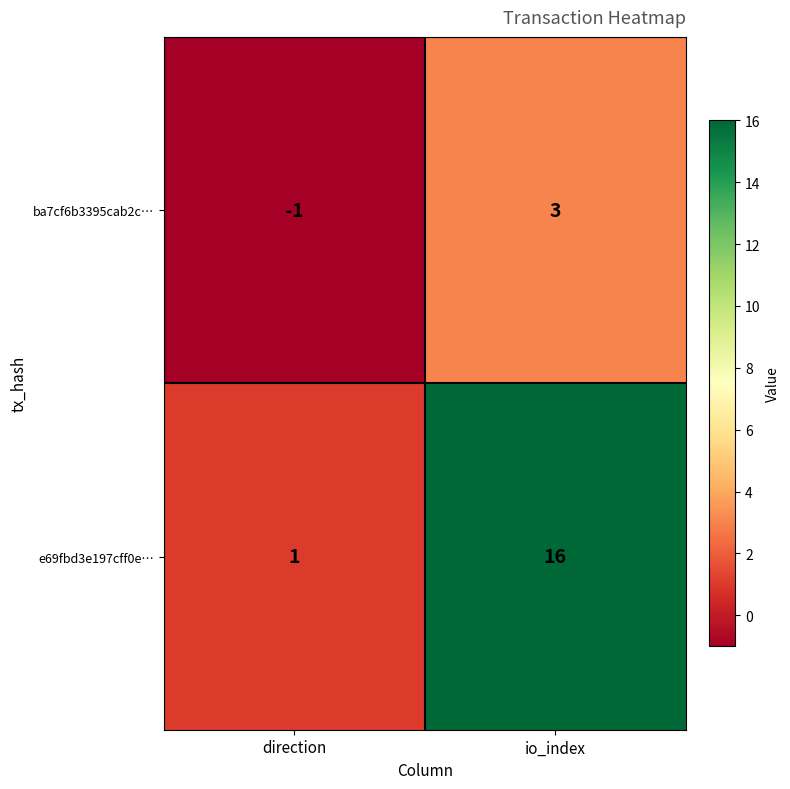

At direction, list the series in order from largest to smallest.

e69fbd3e197cff0e…, ba7cf6b3395cab2c…